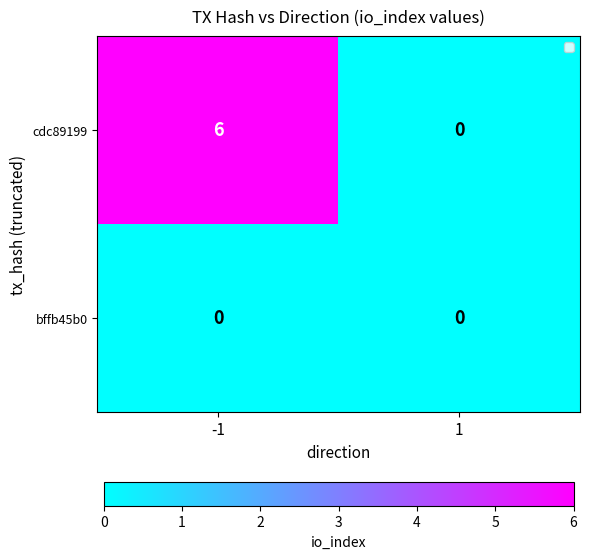

Which series has the largest range (max minus min)?

cdc89199